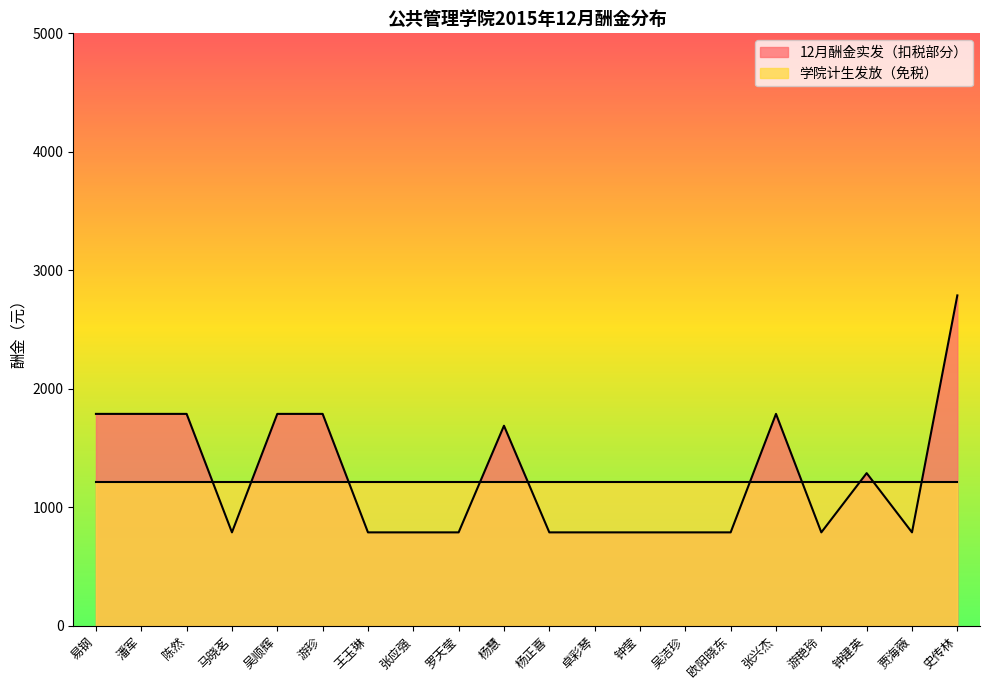

How many data points does each series have?

20